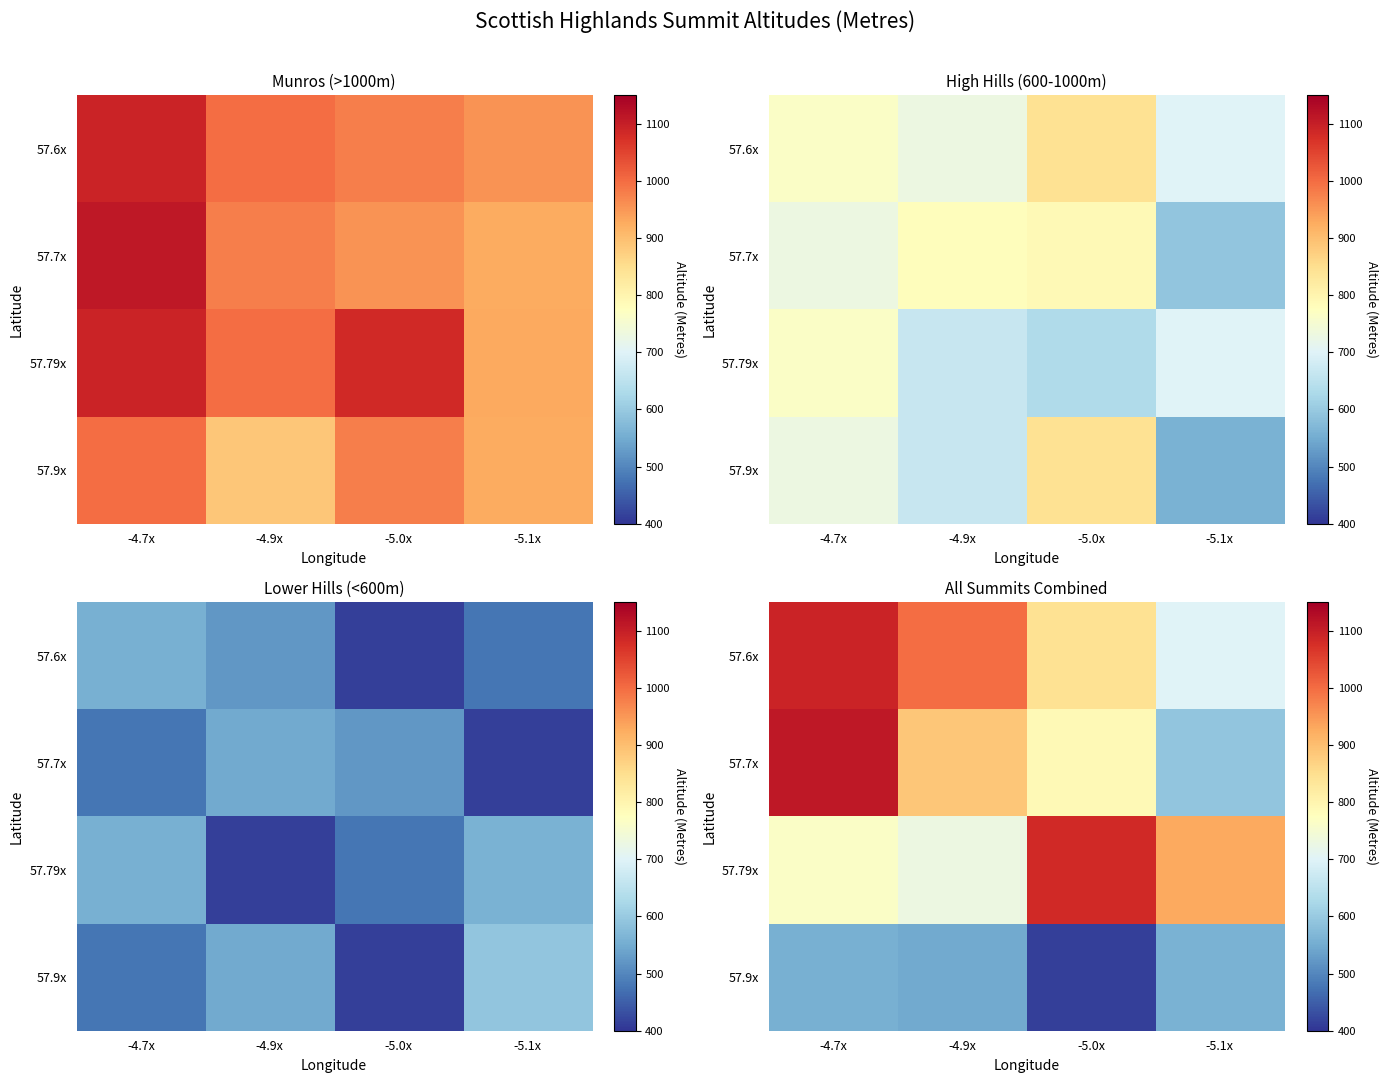

Which label corresponds to the largest value in the chart?

-4.7x